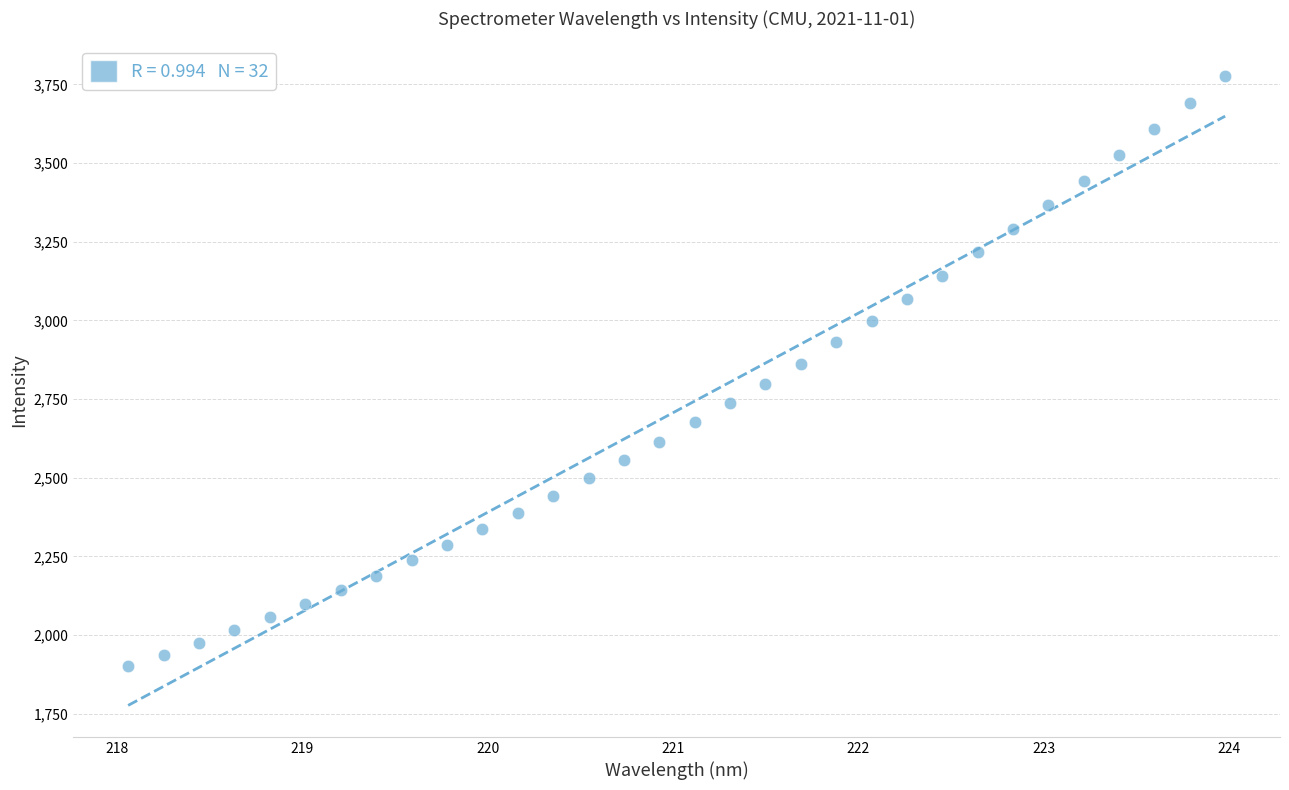

What is the range of Y values (max minus min)?

1877.9